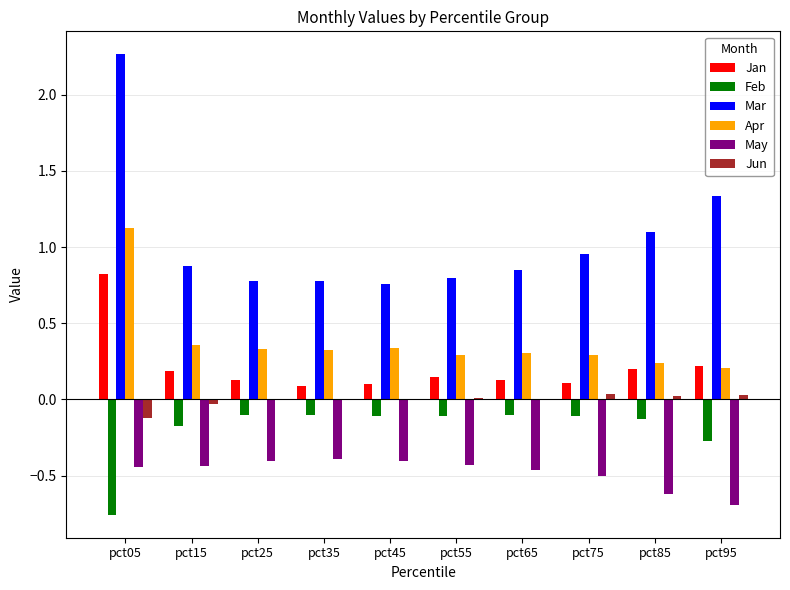

What is the difference between the Mar values at pct85 and pct75?

0.1